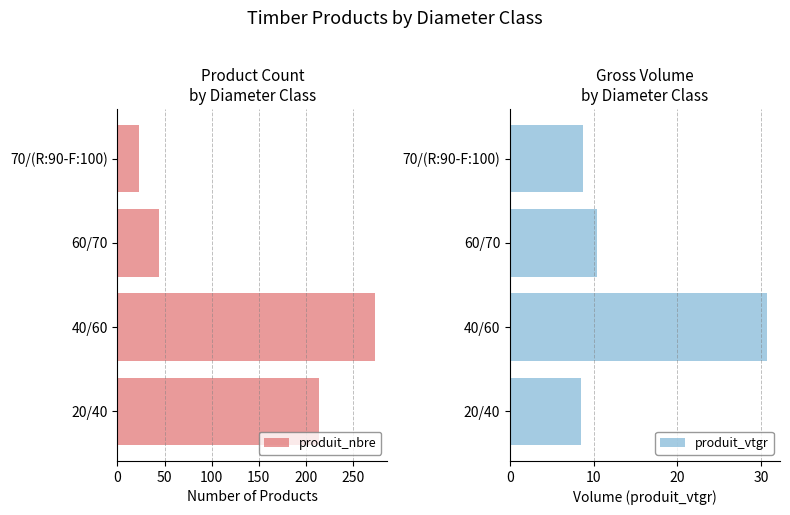

Which series has the widest spread of values?

produit_nbre